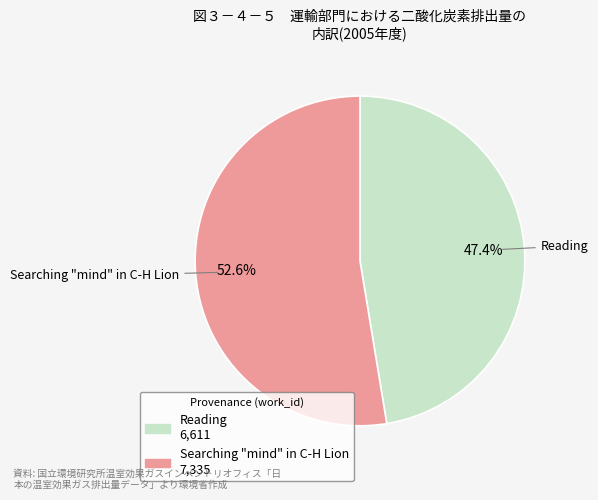

Between Reading and Searching "mind" in C-H Lion, which is larger?

Searching "mind" in C-H Lion